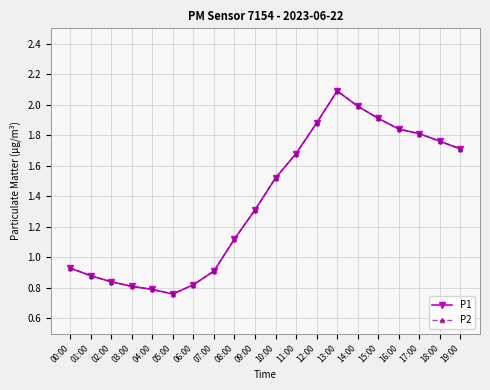

Does the chart have visible grid lines?

Yes